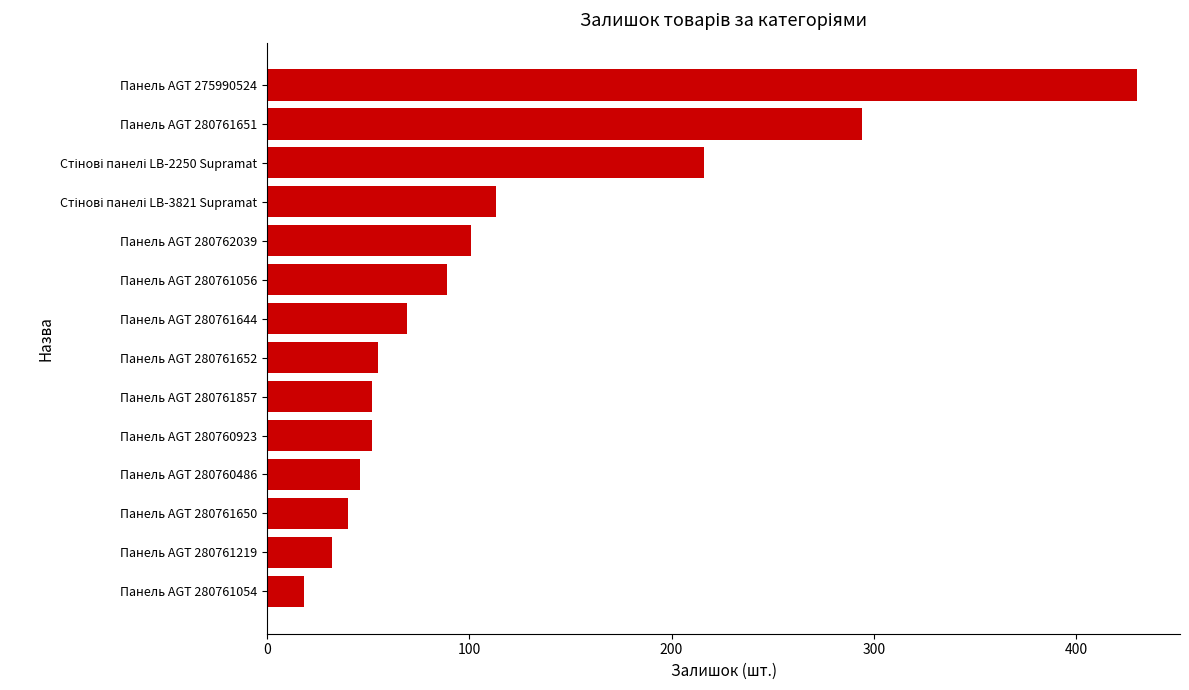

Which category has the highest value across all series?

Панель AGT 275990524